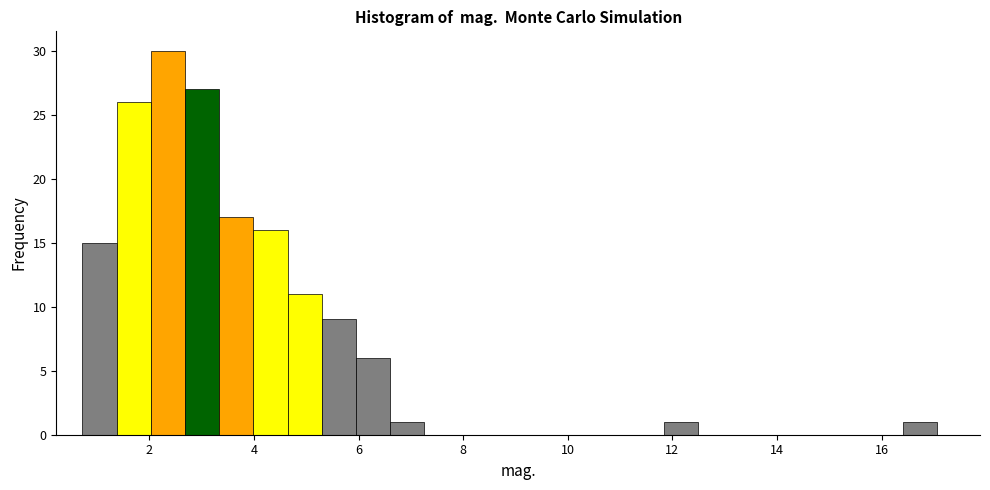

Read against the x-axis, roughly where is the centre of the tallest bar?

2.4